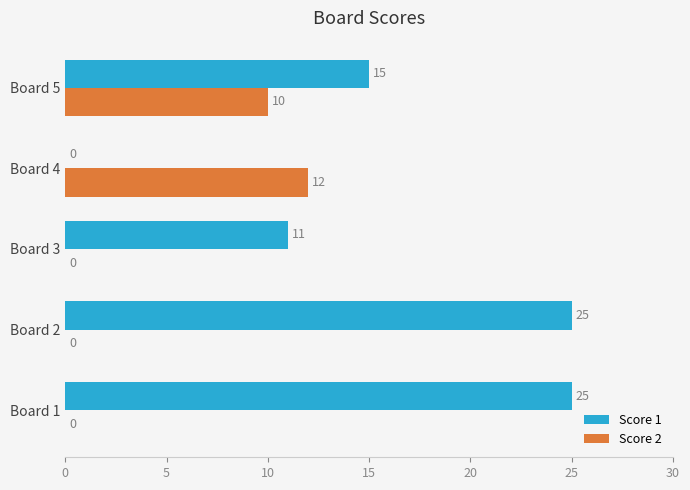

The value of Score 1 at Board 3 is 17. True or false?

False